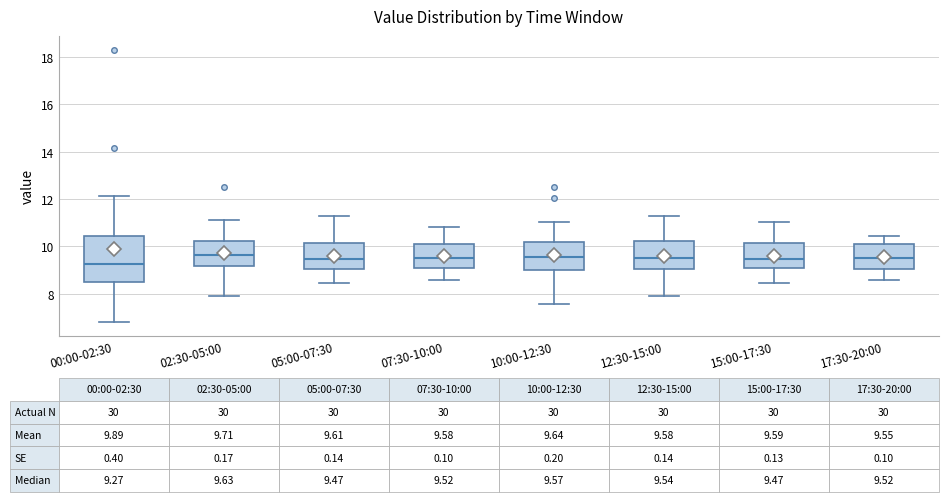

Which box's median line is the lowest?

00:00-02:30